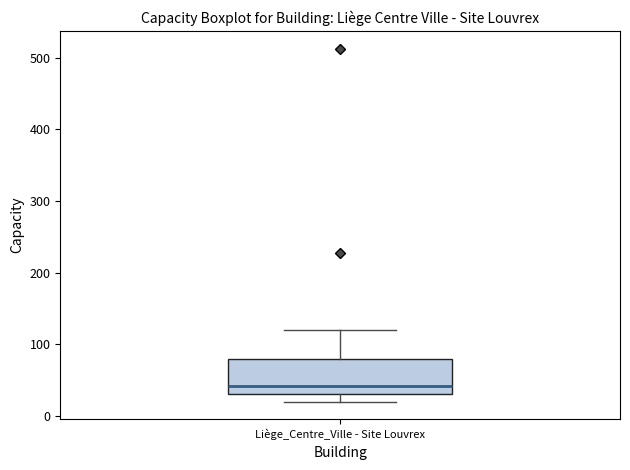

Transcribe this box plot: give where the median line is, the range the box spans, and where the two whiskers end, as read against the y-axis. The values are not printed on the chart, so give them approximately, as read against the axis.

median 40, box 30 to 80, whiskers 20 to 120